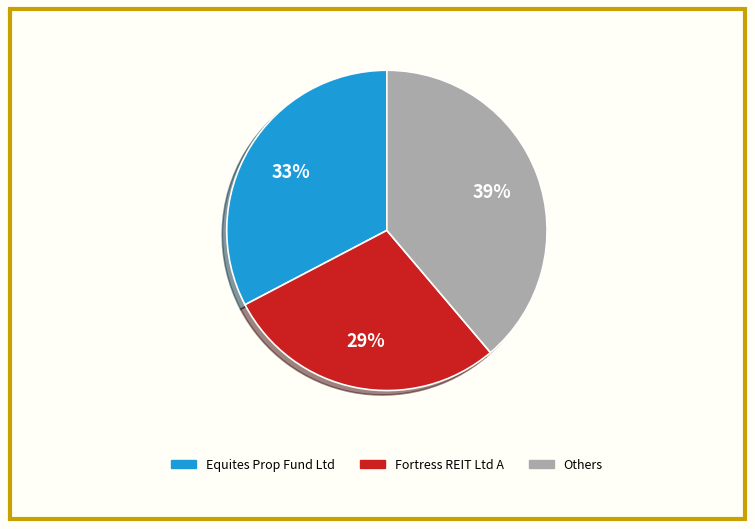

Count the number of slices in the pie.

3